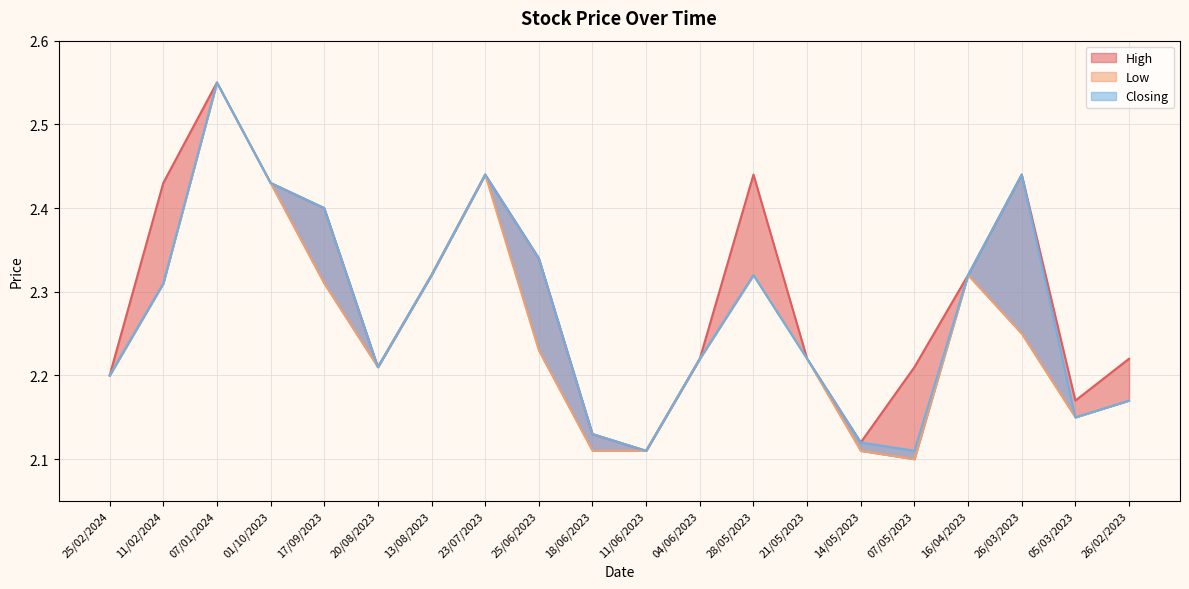

In High, how many points are lower than both neighbors (excluding endpoints)?

4